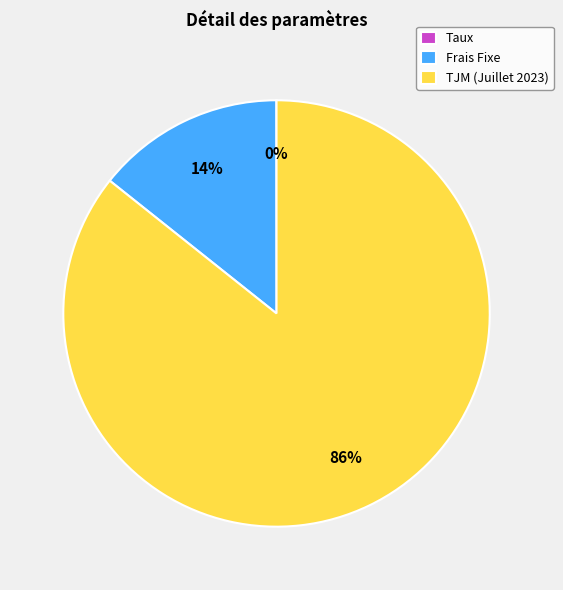

Which has a higher value, TJM (Juillet 2023) or Frais Fixe?

TJM (Juillet 2023)